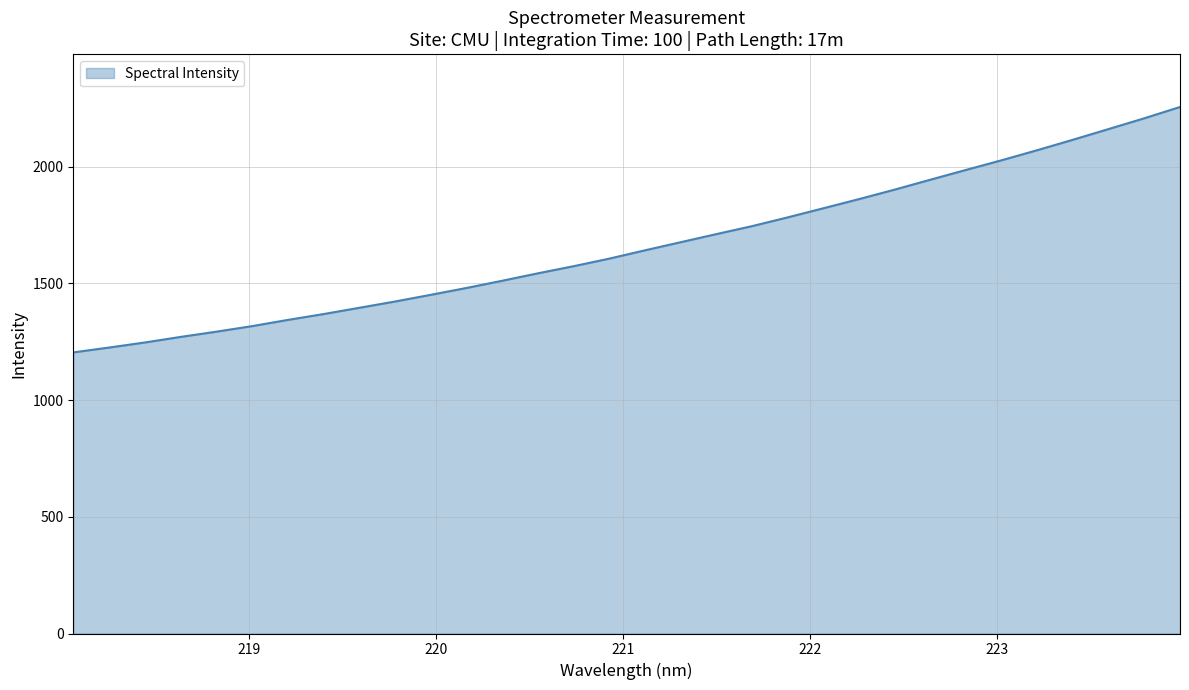

How many series are shown in this chart?

1